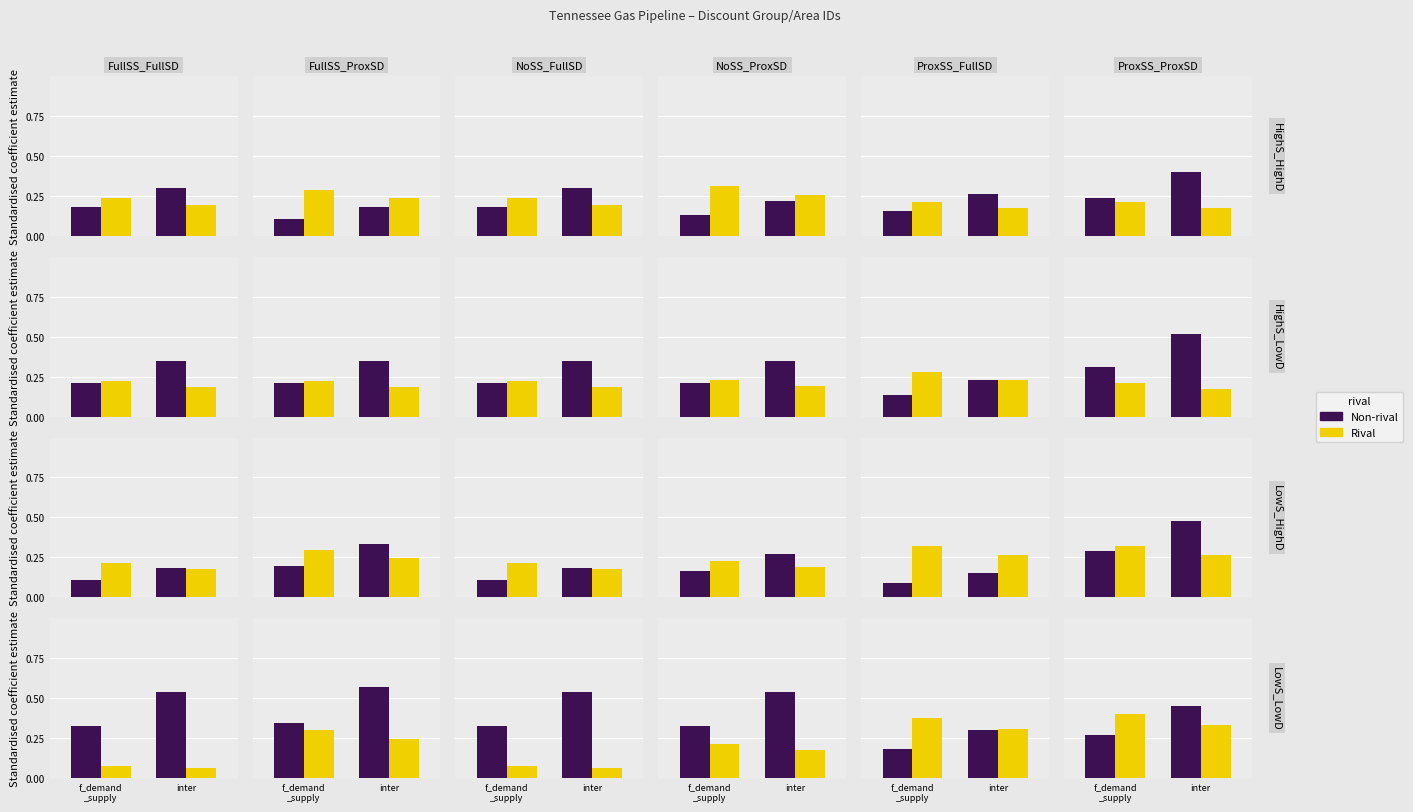

What are all the series names shown in the legend?

Non-rival, Rival